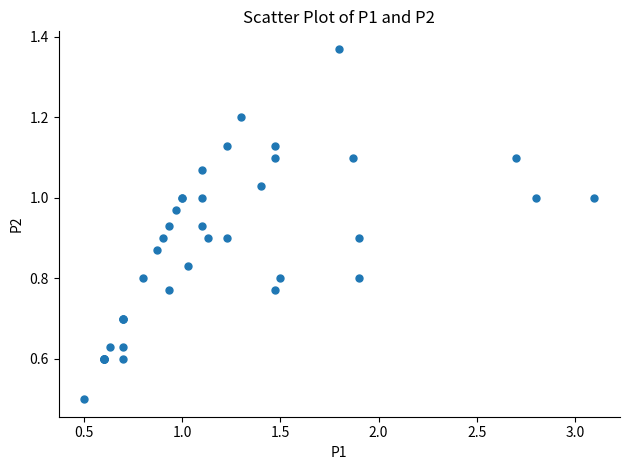

What Y value in the scatter plot is closest to 0?

0.5